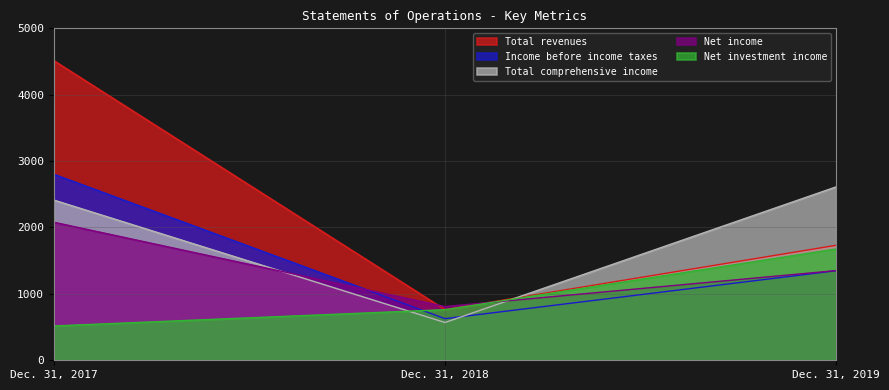

The value of Net investment income at Dec. 31, 2017 is 704. True or false?

False